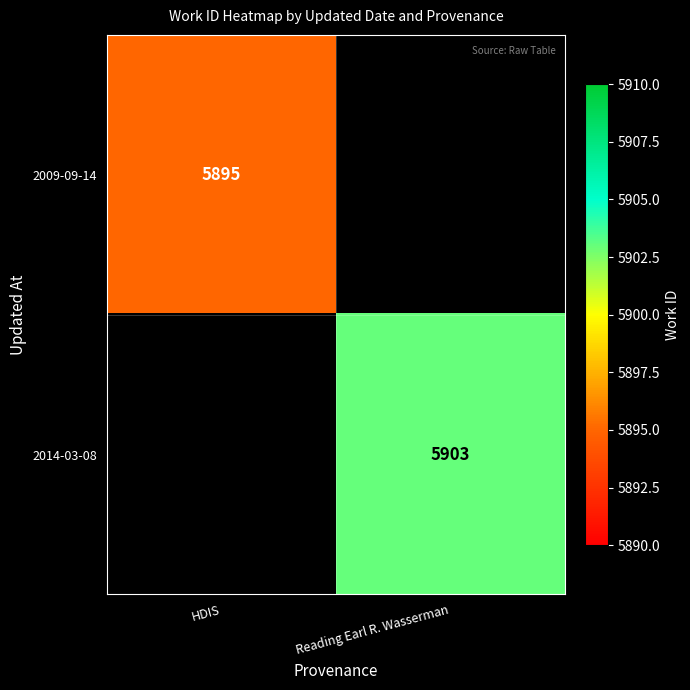

True or false: 2014-03-08 has a value of 5903 at Reading Earl R. Wasserman.

True